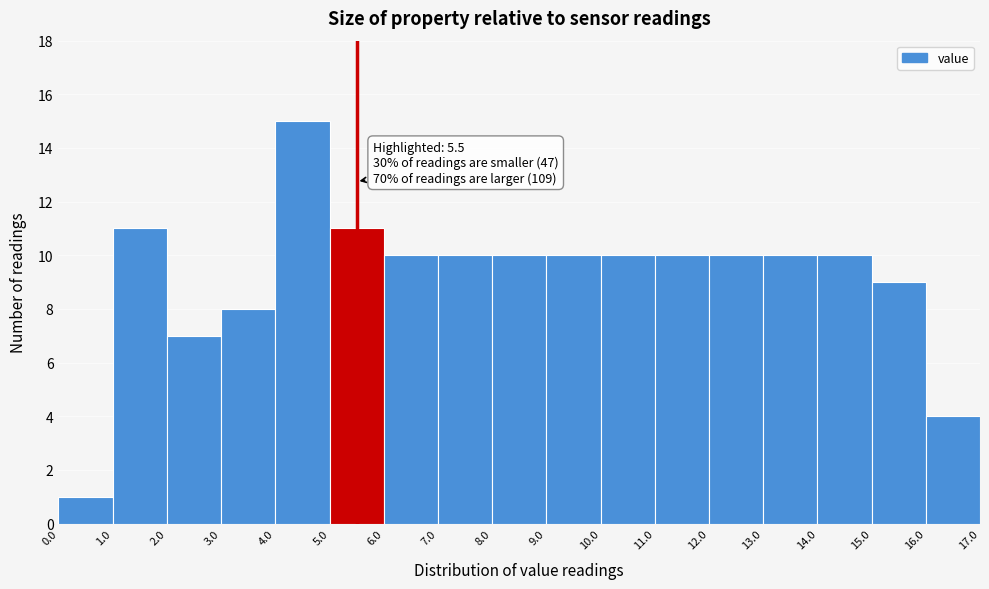

Over which range of the x-axis is the bar tallest?

4.0 to 5.0